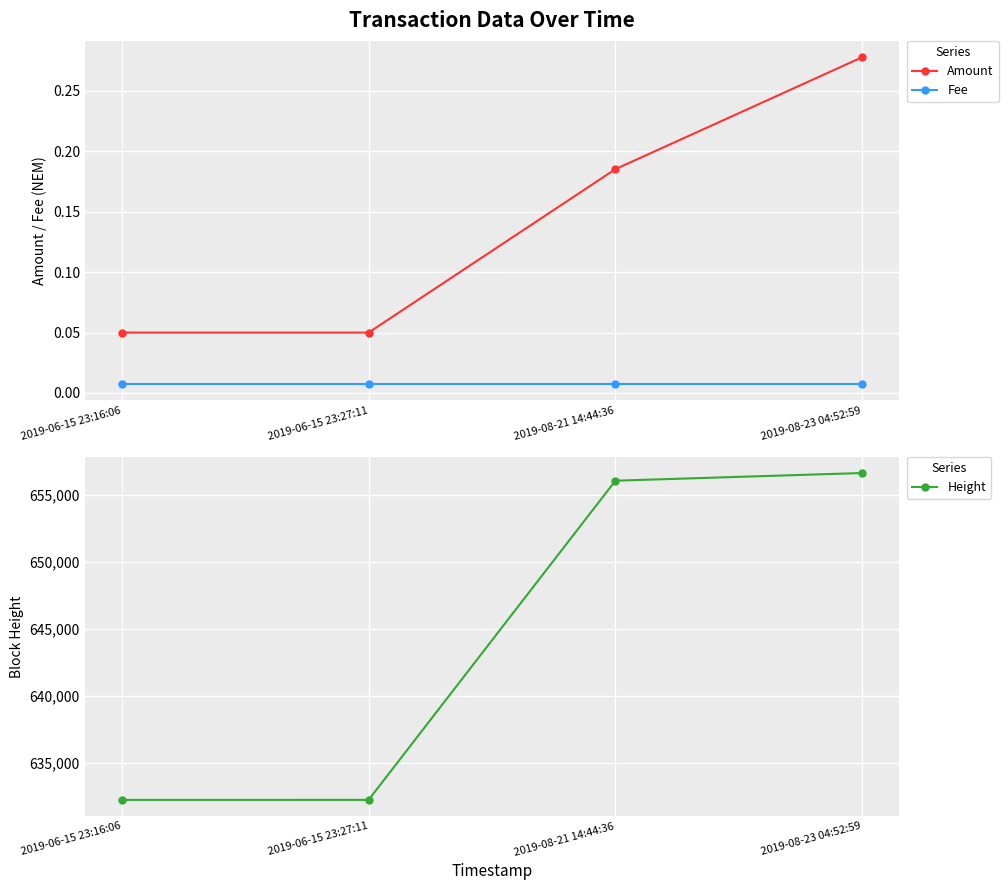

What is the difference between the maximum and minimum values in the Height series?

24392